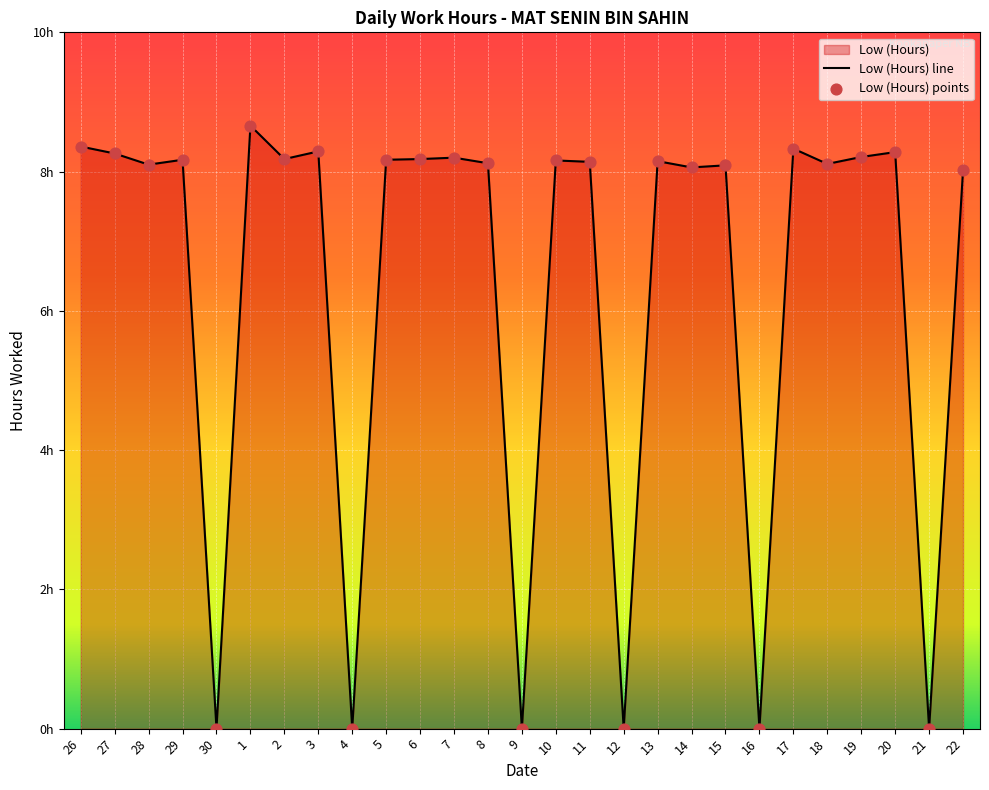

Which has a higher value, 11 or 18?

11